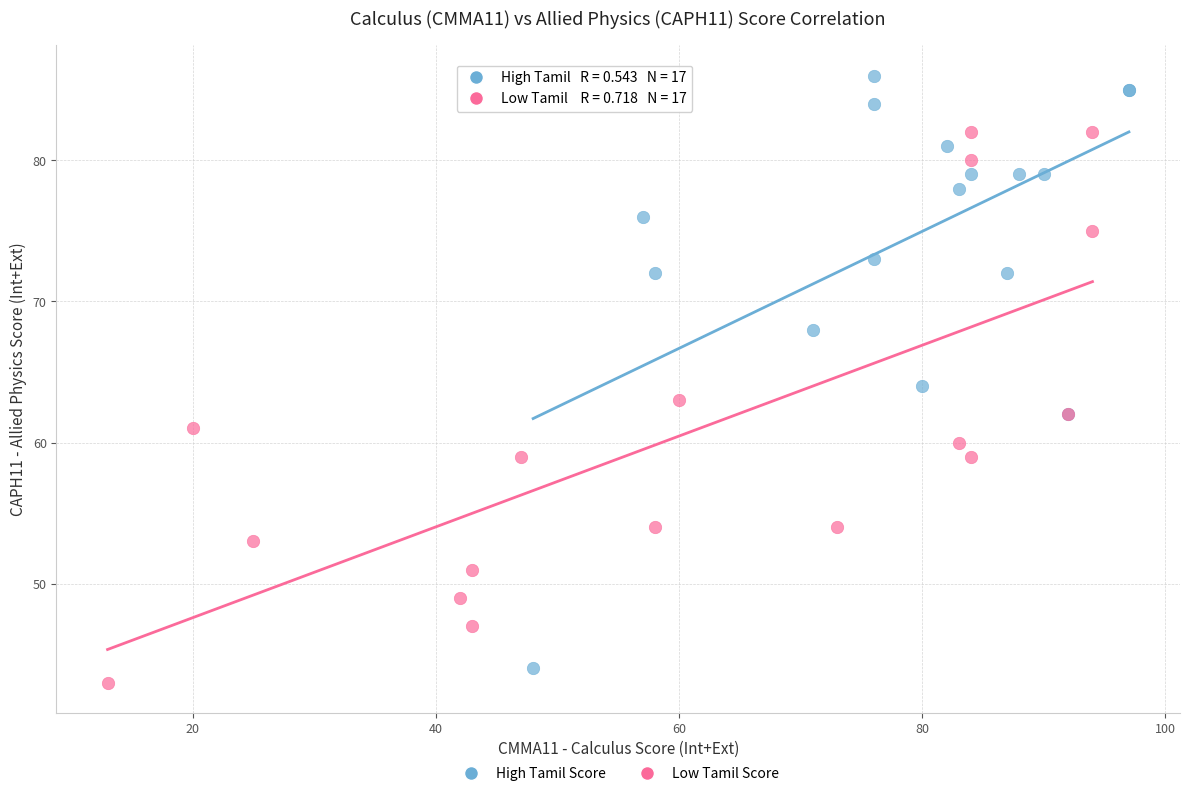

Which series contains the highest Y value?

High Tamil Score